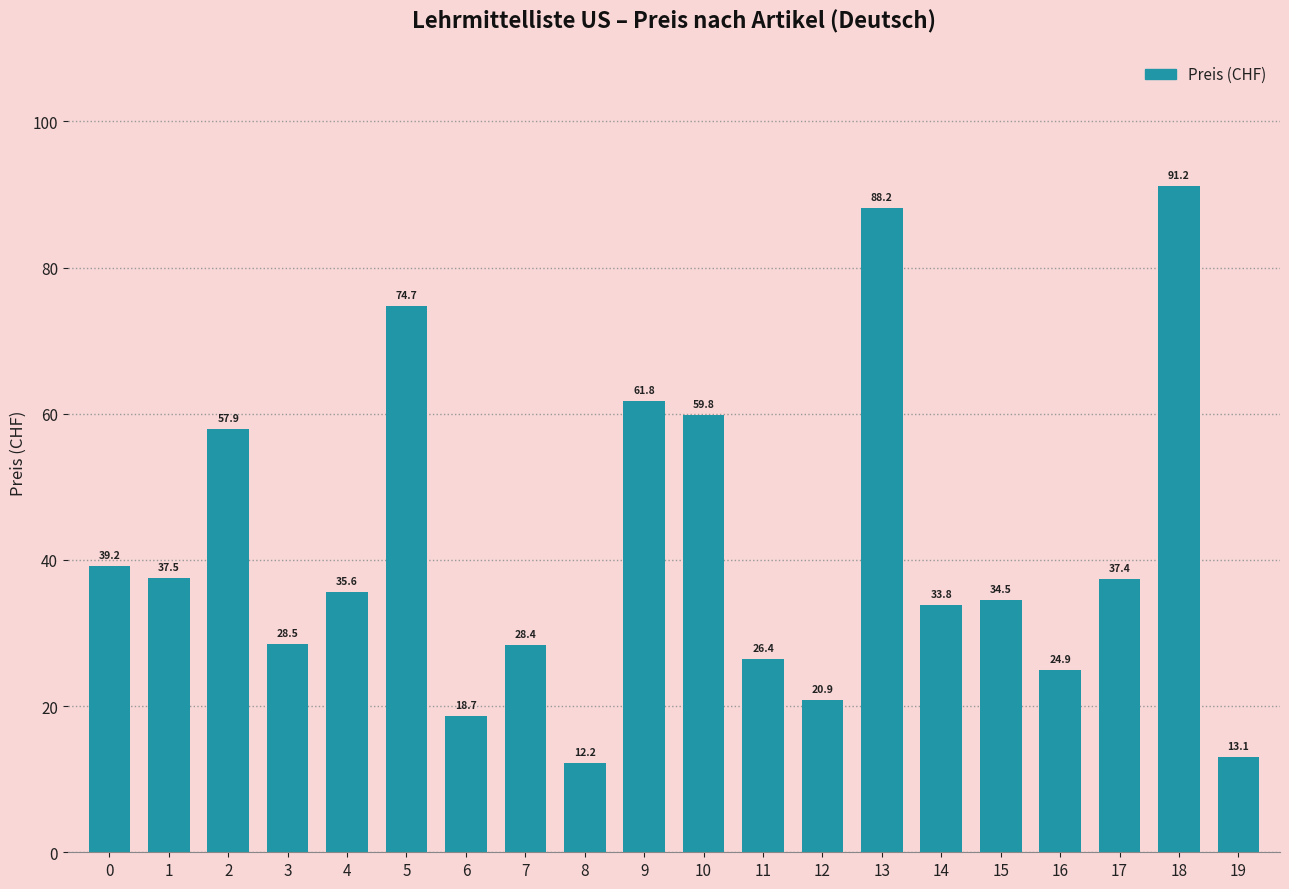

What is the difference between the values at 5 and 10?

14.9